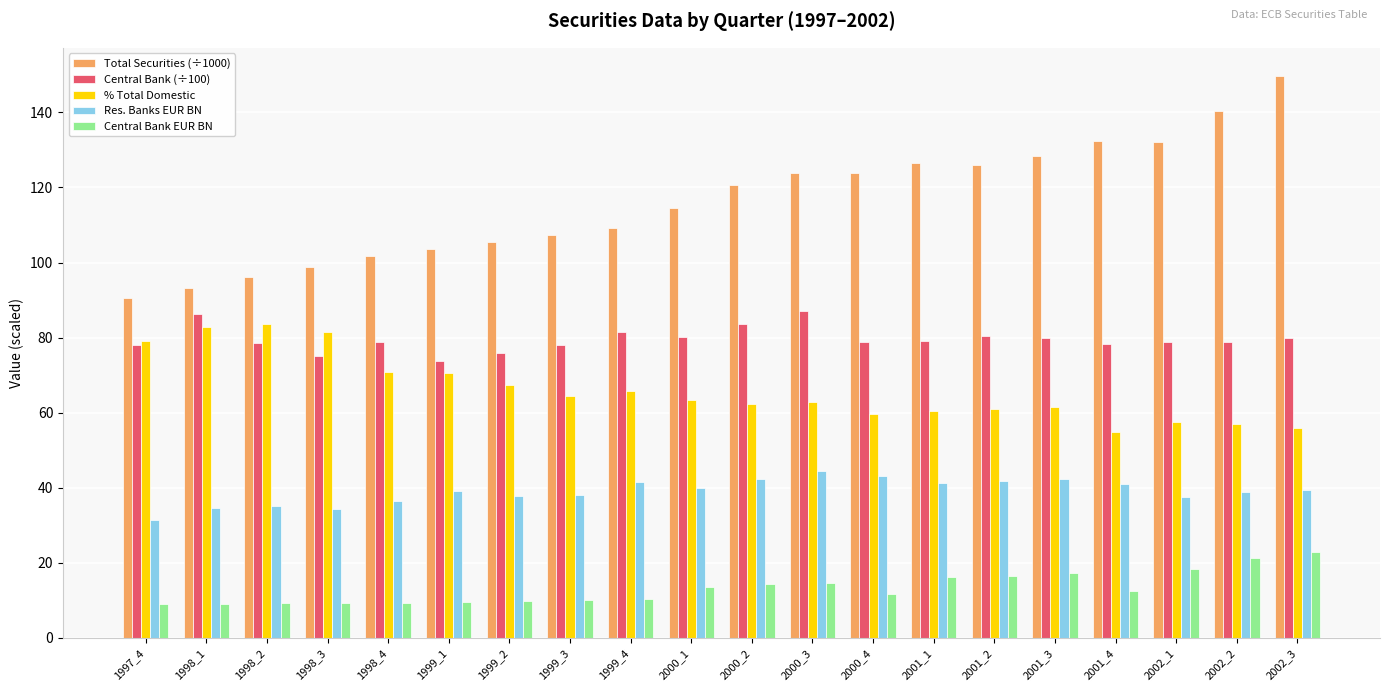

Are the bars grouped side by side (vs. stacked)?

Yes